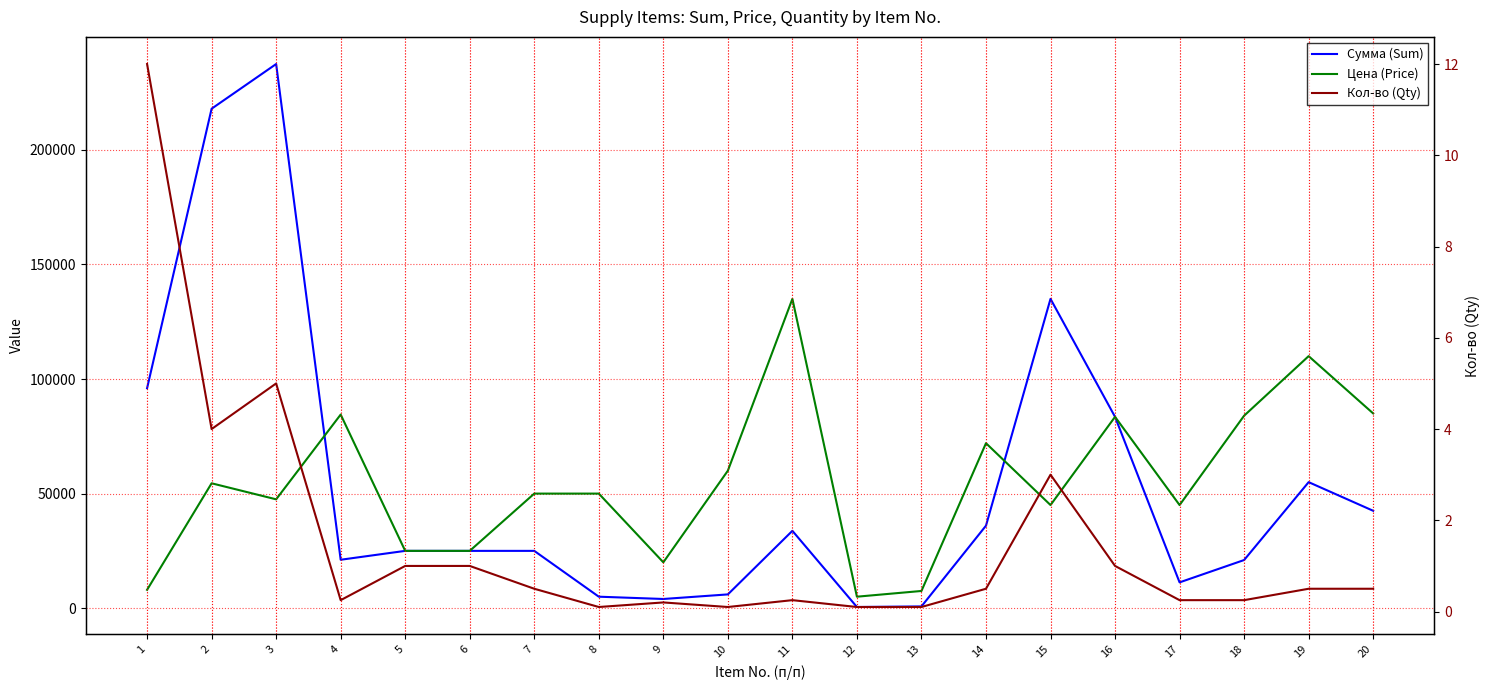

True or false: Кол-во (Qty) has a value of 1.0 at 5.

True